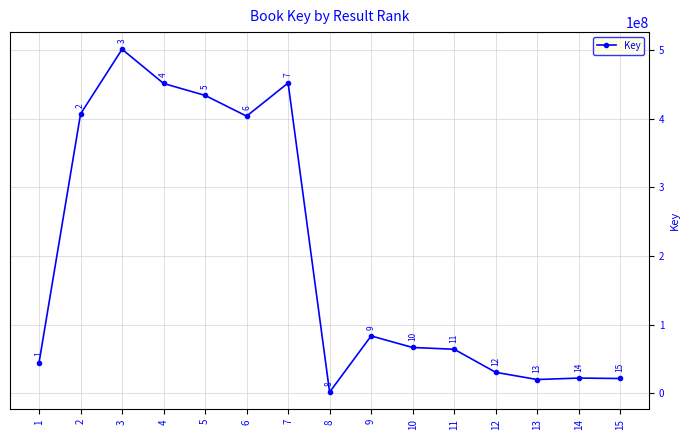

List the labels in order of value, smallest first.

8, 13, 15, 14, 12, 1, 11, 10, 9, 6, 2, 5, 4, 7, 3